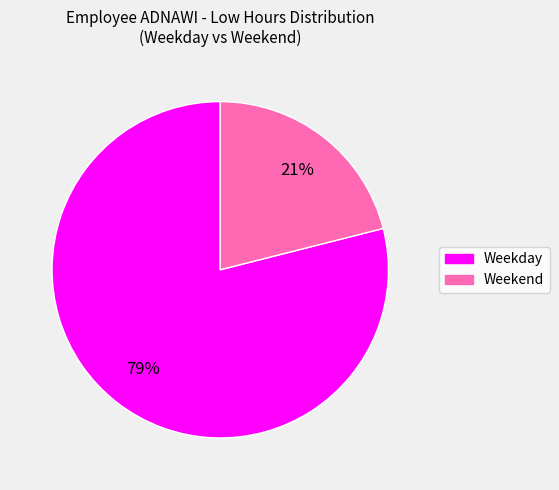

To the nearest percent, what is the difference between the largest and smallest slice percentages?

58%